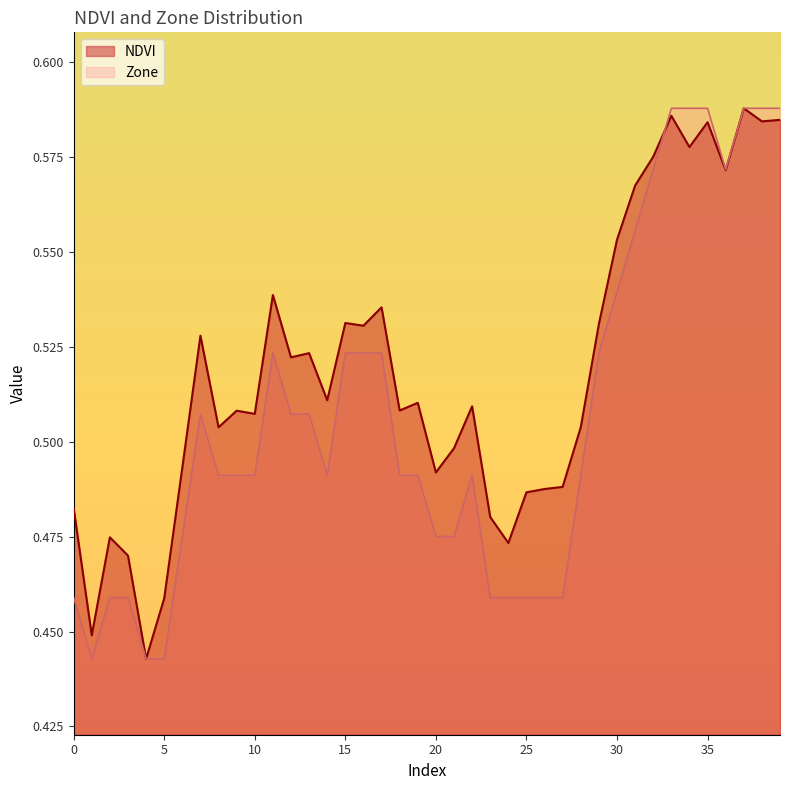

True or false: NDVI and Zone intersect in this chart.

True